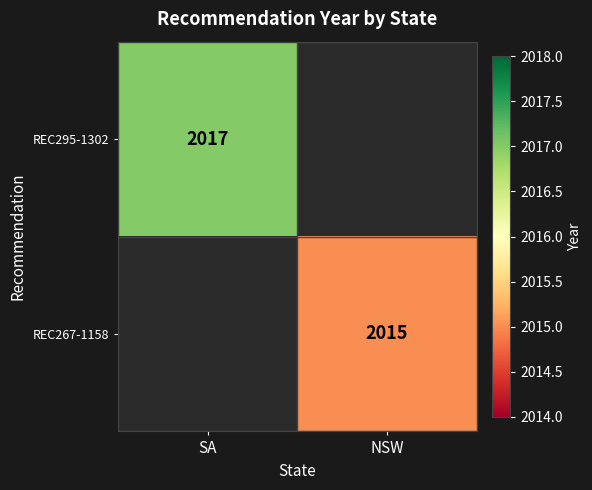

True or false: REC267-1158 has a value of 2015 at NSW.

True